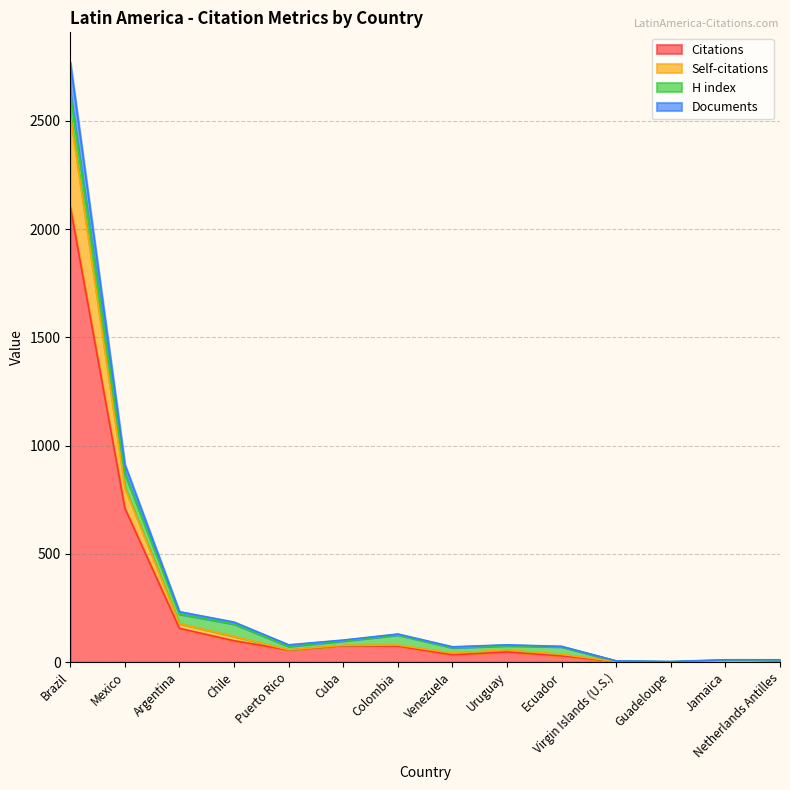

At which category is the sum across all series the highest?

Brazil